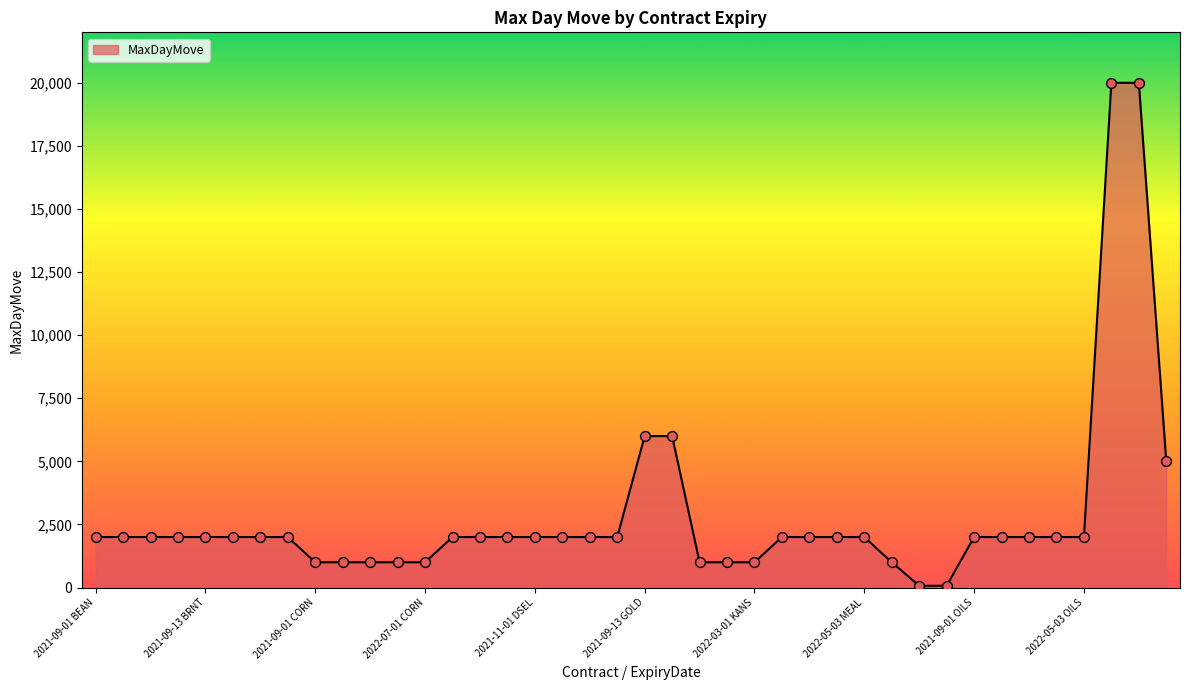

What is the difference between the maximum and minimum values?

19930